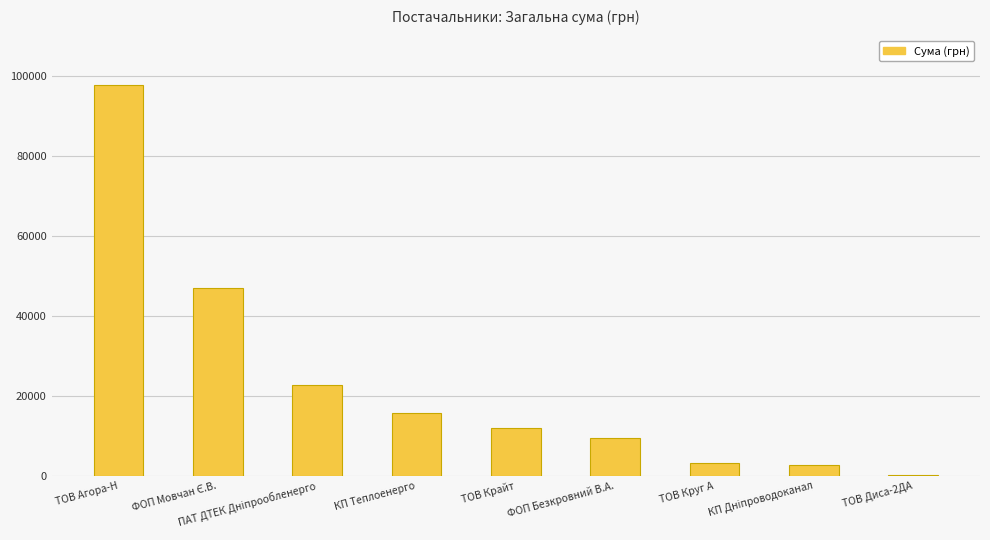

What value does the data have at ТОВ Круг А?

3209.1